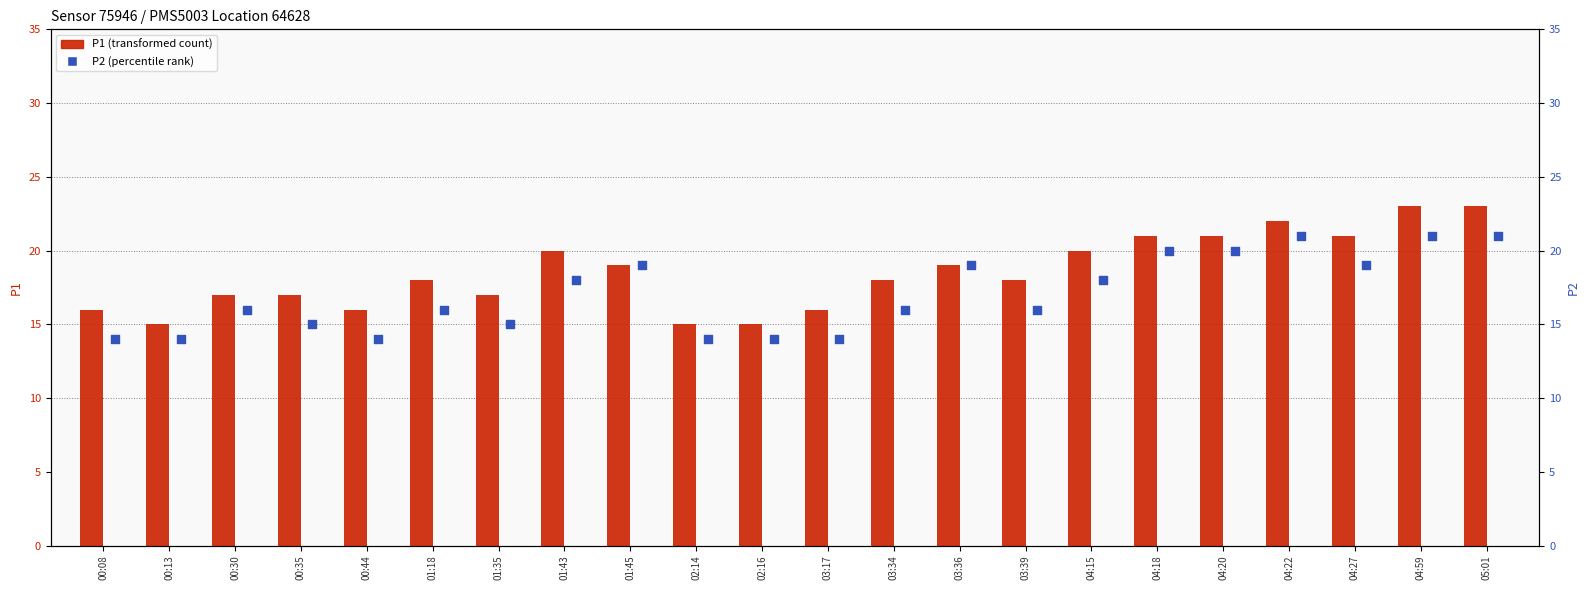

Which series contains the lowest Y value?

P2